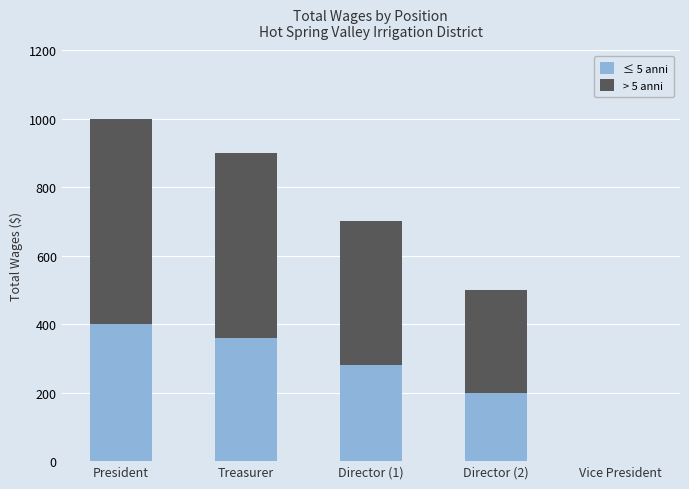

What is the total value across all series at President?

1000